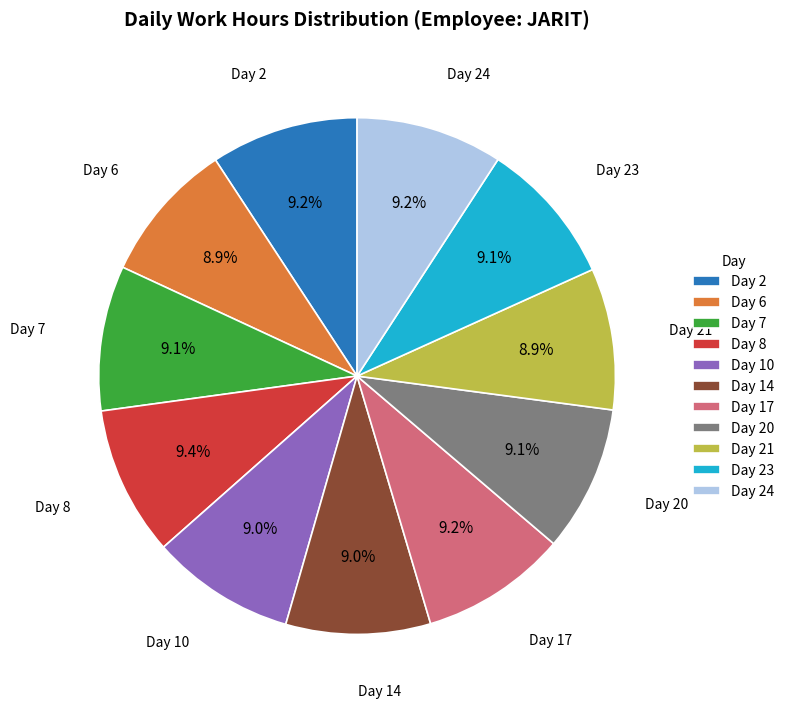

Is Day 10 the majority of the pie?

No